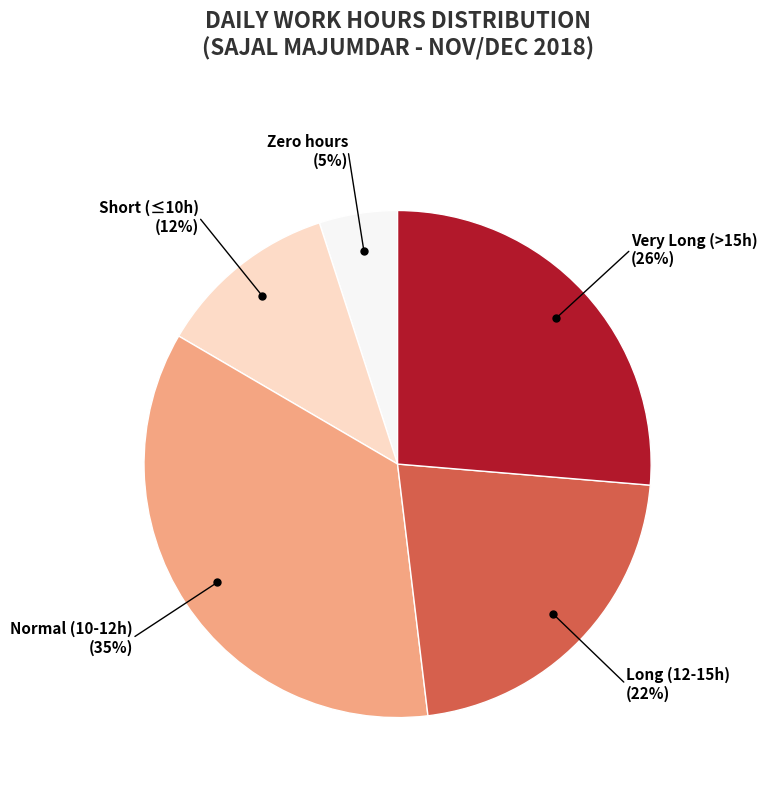

To the nearest percent, what portion does Zero hours represent?

5%